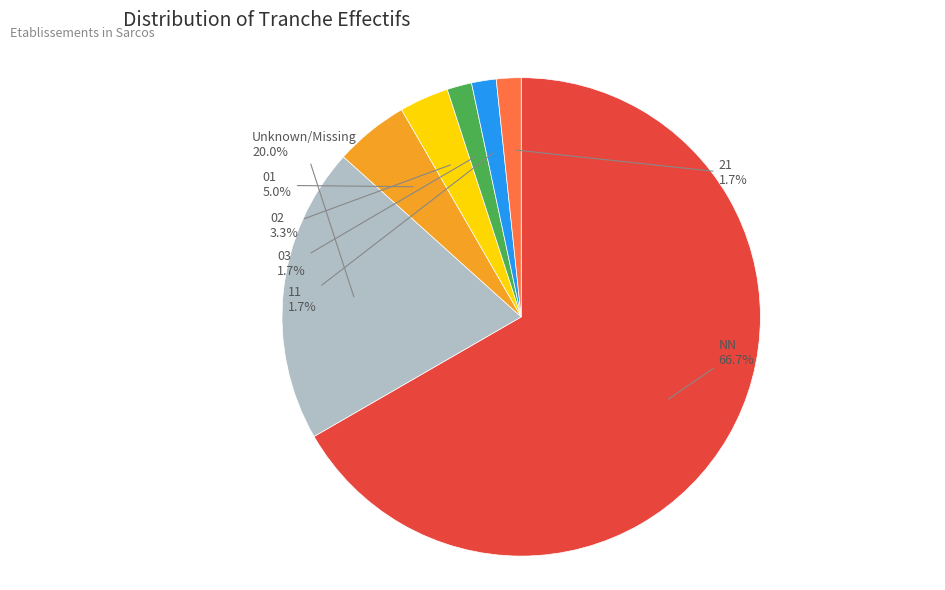

Between 03 and 01, which is larger?

01